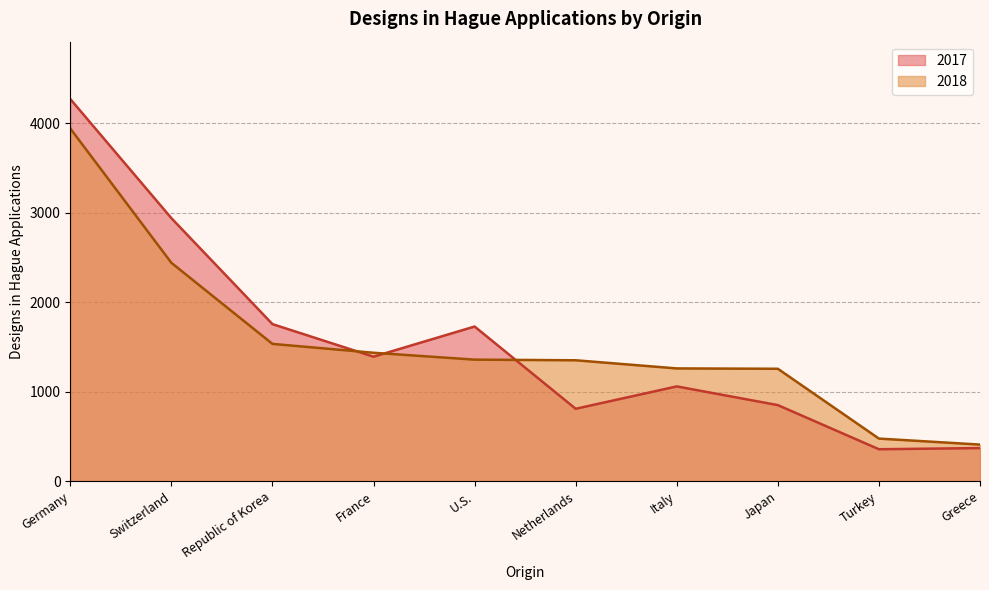

What is the average value of the 2018 series?

1547